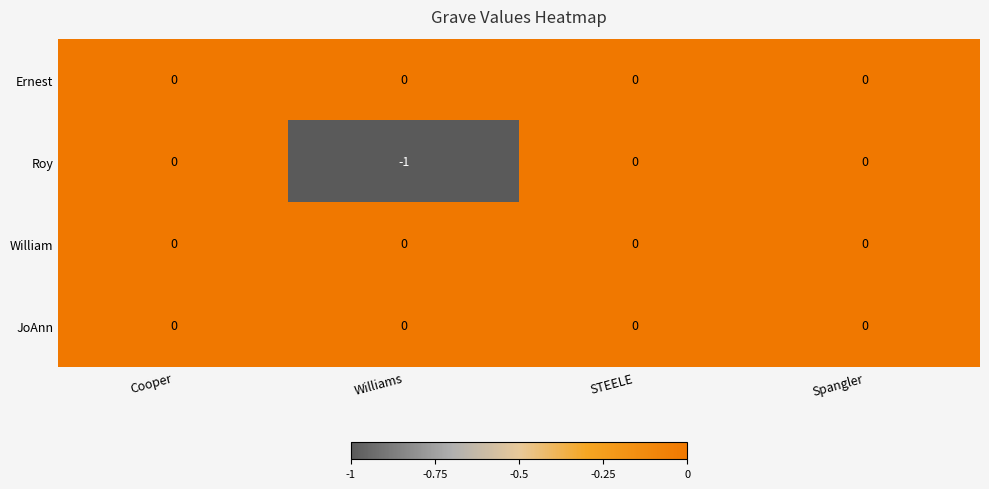

True or false: JoAnn has a value of 0 at Spangler.

True